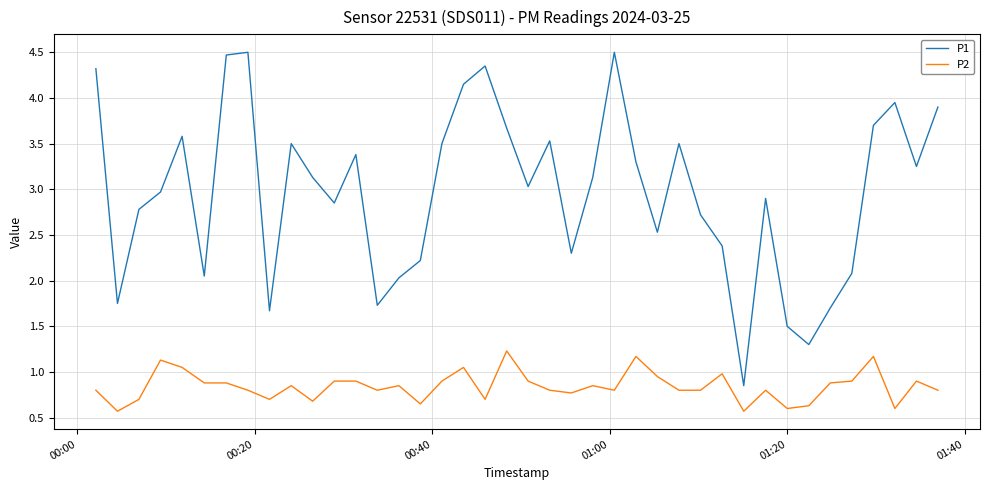

True or false: P1 and P2 intersect in this chart.

False